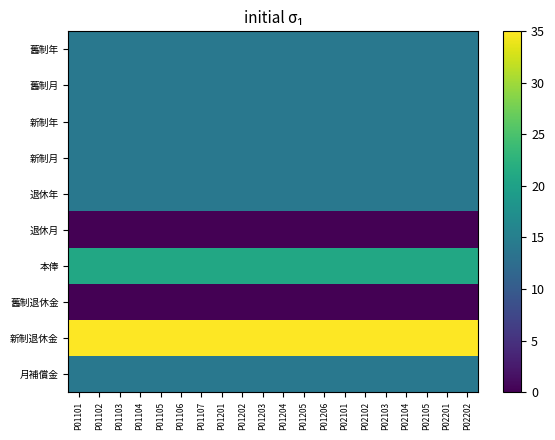

Reading right to left, list all the values displayed in this chart.

舊制年: P02202=14	P02201=14	P02105=14	P02104=14	P02103=14	P02102=14	P02101=14	P01206=14	P01205=14	P01204=14	P01203=14	P01202=14	P01201=14	P01107=14	P01106=14	P01105=14	P01104=14	P01103=14	P01102=14	P01101=14
舊制月: P02202=14	P02201=14	P02105=14	P02104=14	P02103=14	P02102=14	P02101=14	P01206=14	P01205=14	P01204=14	P01203=14	P01202=14	P01201=14	P01107=14	P01106=14	P01105=14	P01104=14	P01103=14	P01102=14	P01101=14
新制年: P02202=14	P02201=14	P02105=14	P02104=14	P02103=14	P02102=14	P02101=14	P01206=14	P01205=14	P01204=14	P01203=14	P01202=14	P01201=14	P01107=14	P01106=14	P01105=14	P01104=14	P01103=14	P01102=14	P01101=14
新制月: P02202=14	P02201=14	P02105=14	P02104=14	P02103=14	P02102=14	P02101=14	P01206=14	P01205=14	P01204=14	P01203=14	P01202=14	P01201=14	P01107=14	P01106=14	P01105=14	P01104=14	P01103=14	P01102=14	P01101=14
退休年: P02202=14	P02201=14	P02105=14	P02104=14	P02103=14	P02102=14	P02101=14	P01206=14	P01205=14	P01204=14	P01203=14	P01202=14	P01201=14	P01107=14	P01106=14	P01105=14	P01104=14	P01103=14	P01102=14	P01101=14
退休月: P02202=0	P02201=0	P02105=0	P02104=0	P02103=0	P02102=0	P02101=0	P01206=0	P01205=0	P01204=0	P01203=0	P01202=0	P01201=0	P01107=0	P01106=0	P01105=0	P01104=0	P01103=0	P01102=0	P01101=0
本俸: P02202=21	P02201=21	P02105=21	P02104=21	P02103=21	P02102=21	P02101=21	P01206=21	P01205=21	P01204=21	P01203=21	P01202=21	P01201=21	P01107=21	P01106=21	P01105=21	P01104=21	P01103=21	P01102=21	P01101=21
舊制退休金: P02202=0	P02201=0	P02105=0	P02104=0	P02103=0	P02102=0	P02101=0	P01206=0	P01205=0	P01204=0	P01203=0	P01202=0	P01201=0	P01107=0	P01106=0	P01105=0	P01104=0	P01103=0	P01102=0	P01101=0
新制退休金: P02202=35	P02201=35	P02105=35	P02104=35	P02103=35	P02102=35	P02101=35	P01206=35	P01205=35	P01204=35	P01203=35	P01202=35	P01201=35	P01107=35	P01106=35	P01105=35	P01104=35	P01103=35	P01102=35	P01101=35
月補償金: P02202=14	P02201=14	P02105=14	P02104=14	P02103=14	P02102=14	P02101=14	P01206=14	P01205=14	P01204=14	P01203=14	P01202=14	P01201=14	P01107=14	P01106=14	P01105=14	P01104=14	P01103=14	P01102=14	P01101=14